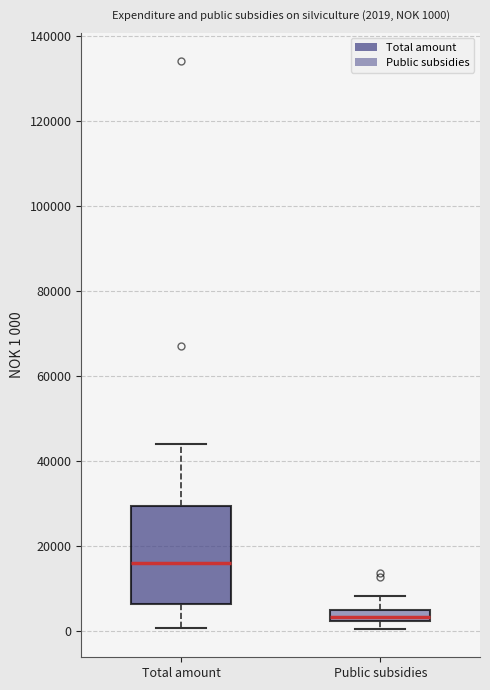

Comparing the boxes themselves (not the whiskers), which one is the tallest?

Total amount